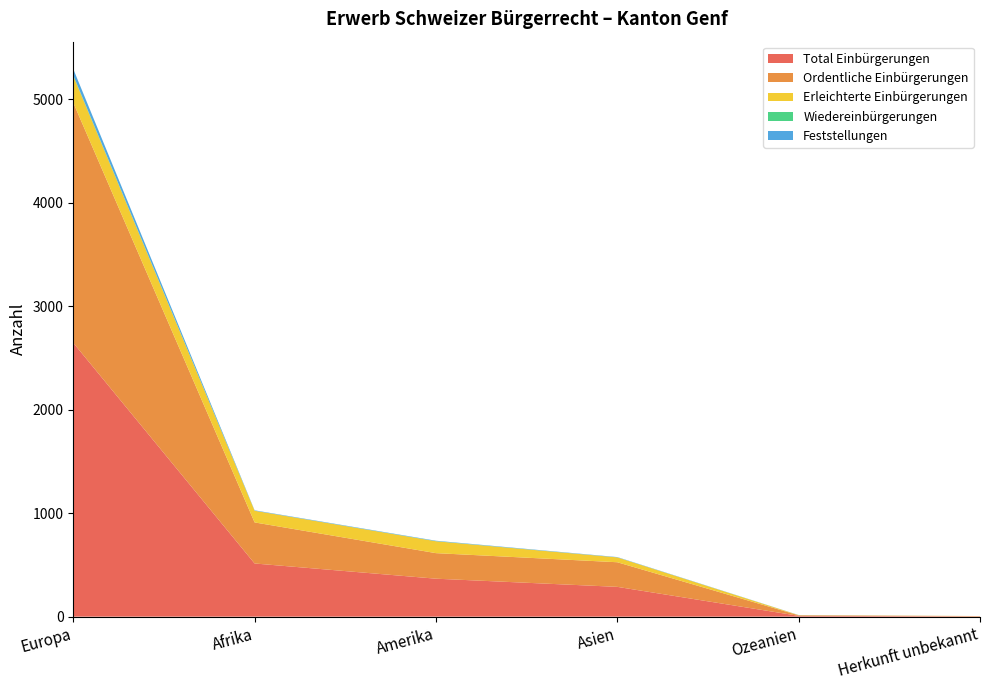

Reading right to left, transcribe all the data shown in this chart.

Total Einbürgerungen: 3	8	288	367	514	2647
Ordentliche Einbürgerungen: 2	5	238	247	397	2322
Erleichterte Einbürgerungen: 1	2	47	115	113	259
Wiedereinbürgerungen: 0	0	0	1	0	5
Feststellungen: 0	1	3	4	4	61